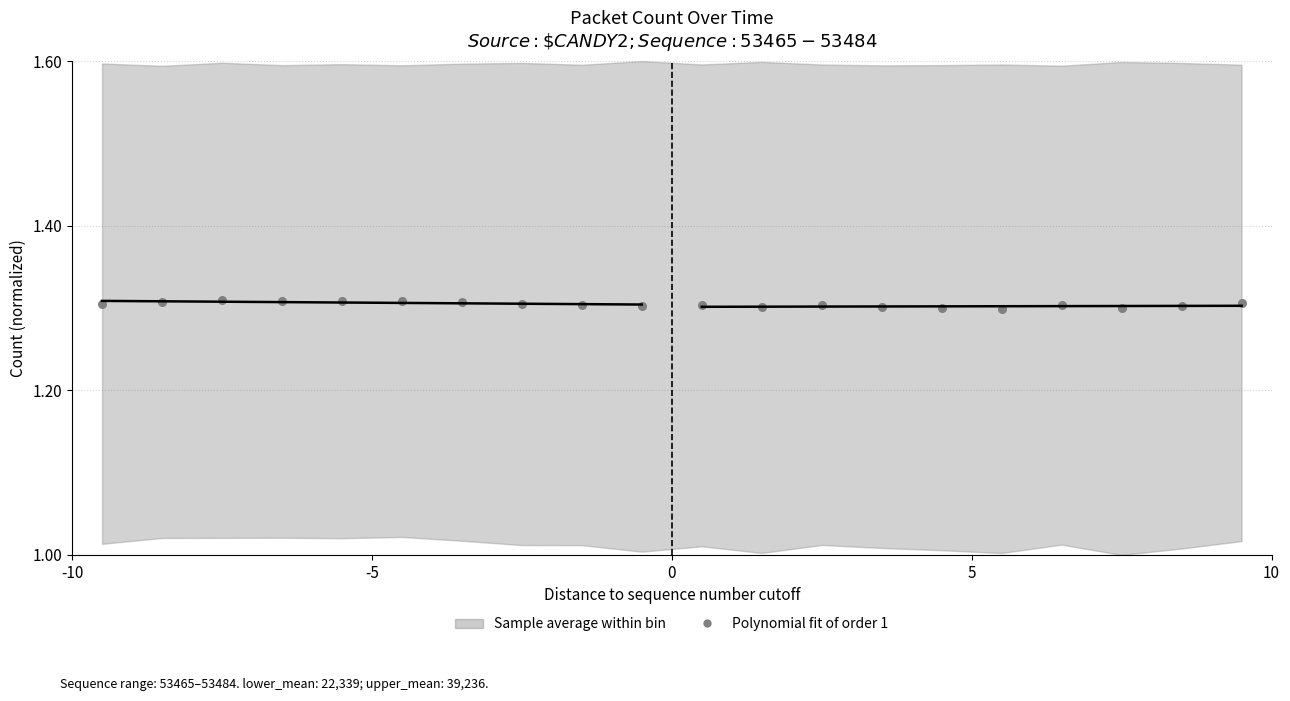

What is the range of X values (max minus min)?

19.0